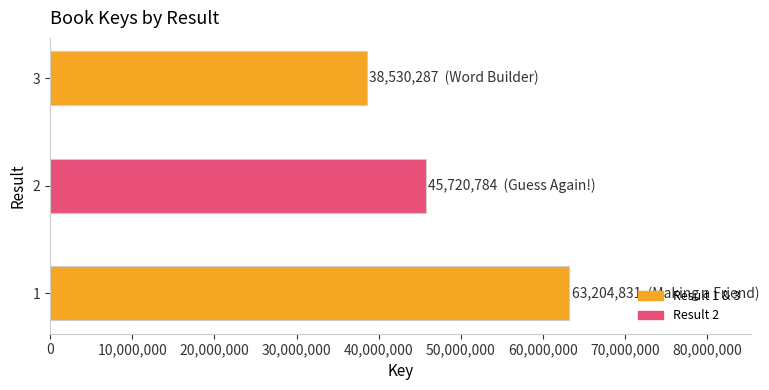

List the labels in order of value, largest first.

1, 2, 3